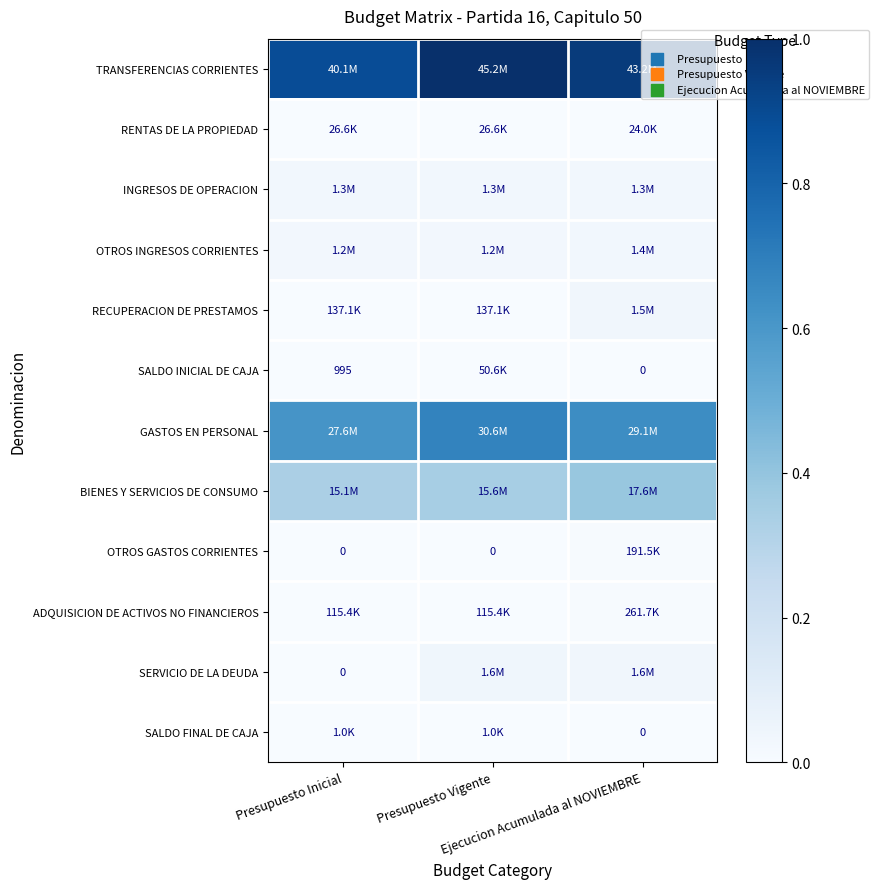

At how many categories does at least one series exceed 0?

3